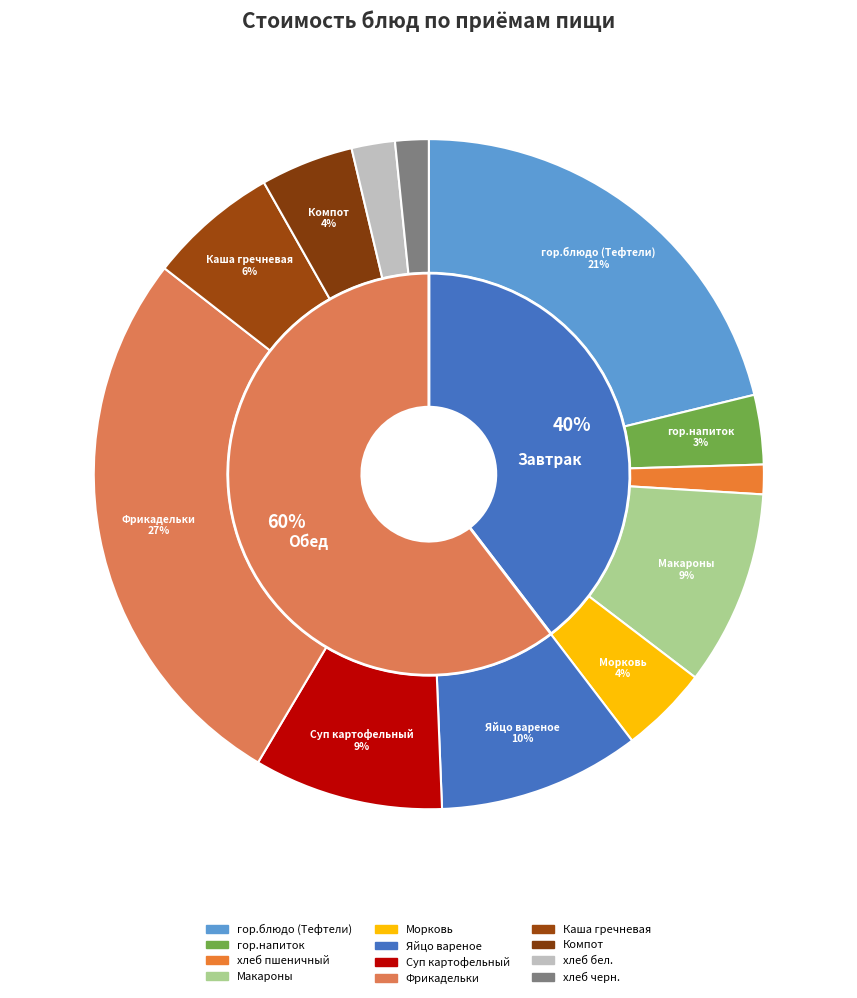

Which slice is the largest?

Фрикадельки